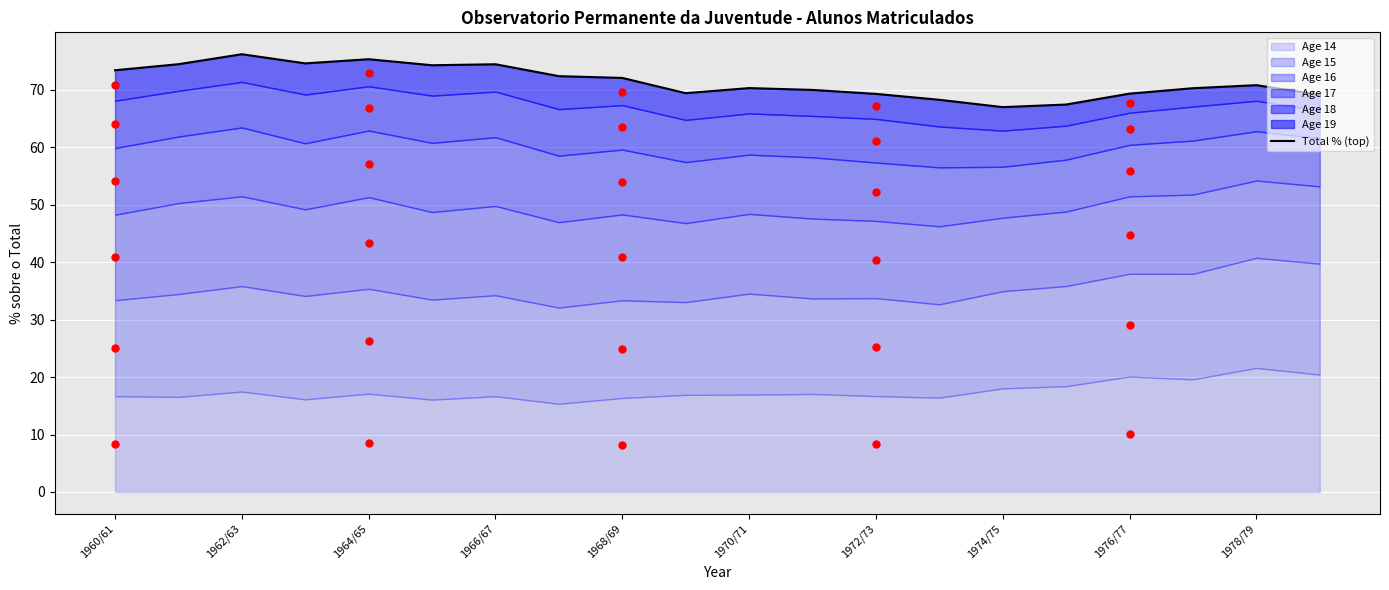

How many categories are shown in the chart?

20